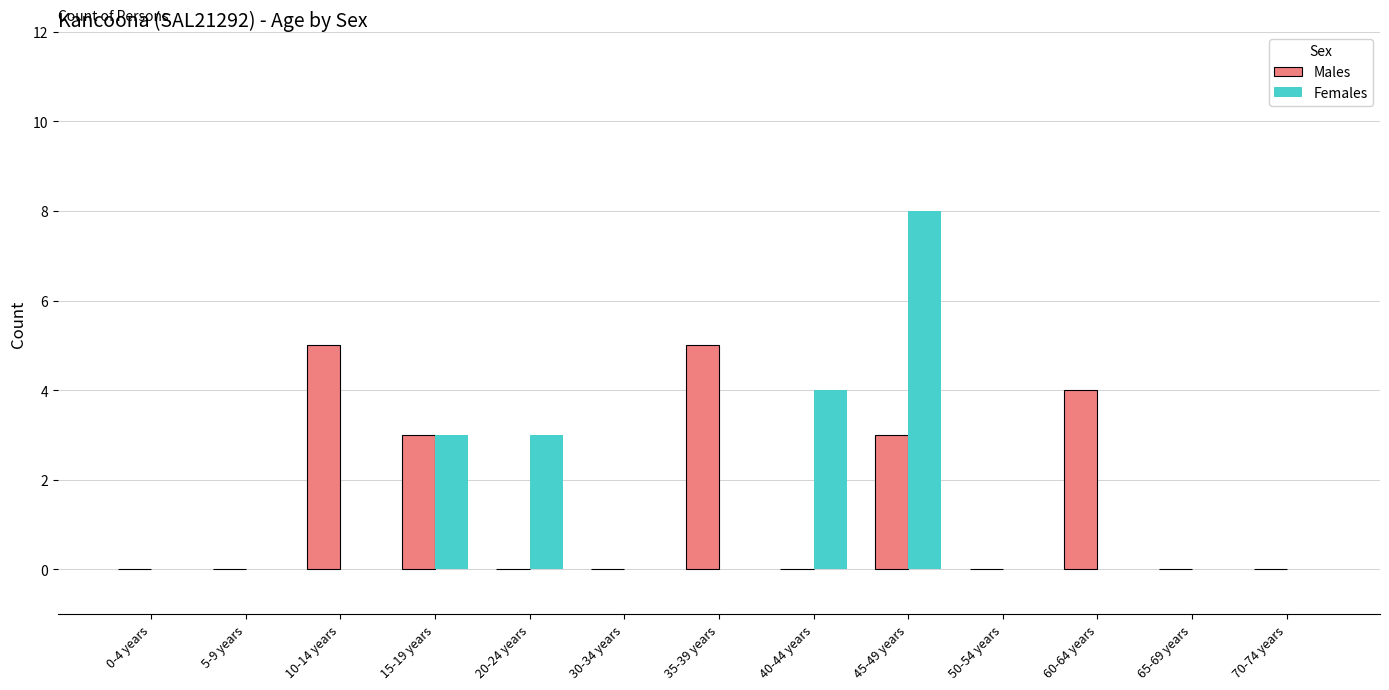

How many series are shown in this chart?

2